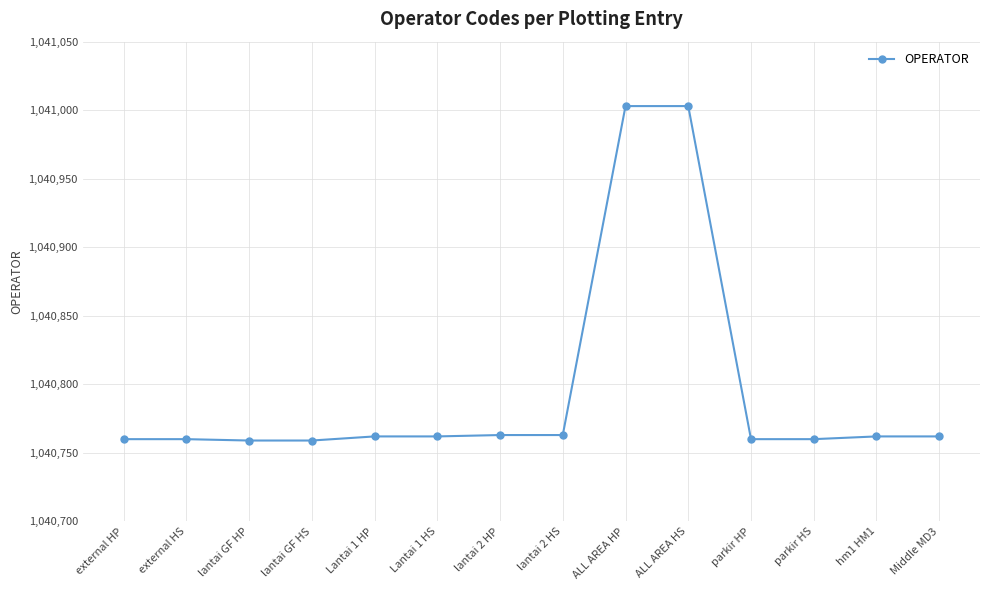

Read the value at lantai GF HP.

1040759